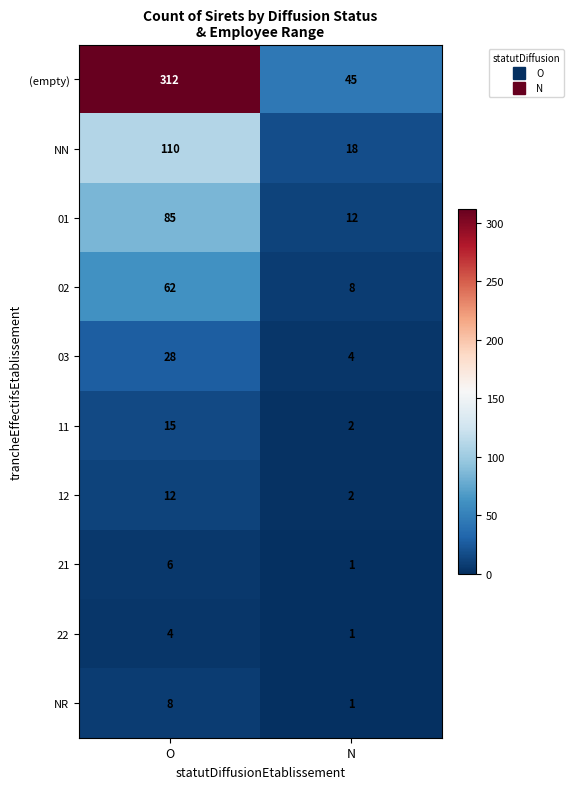

The value of NN at N is 18. True or false?

True